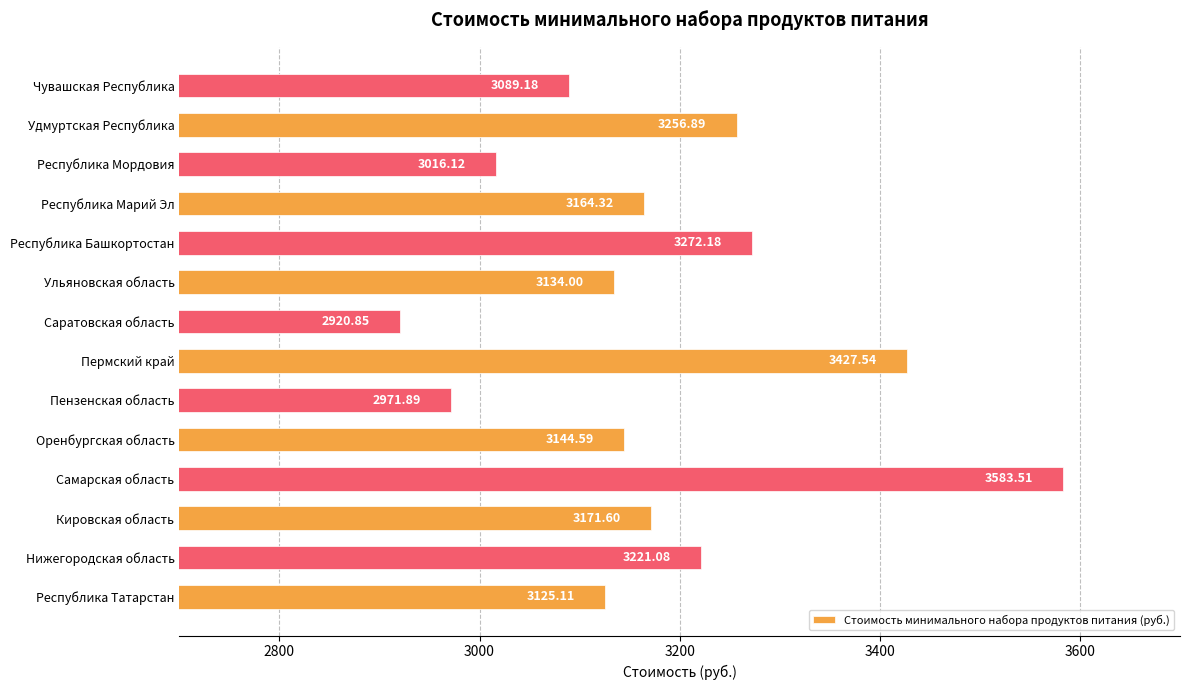

How many bars are there in total?

14